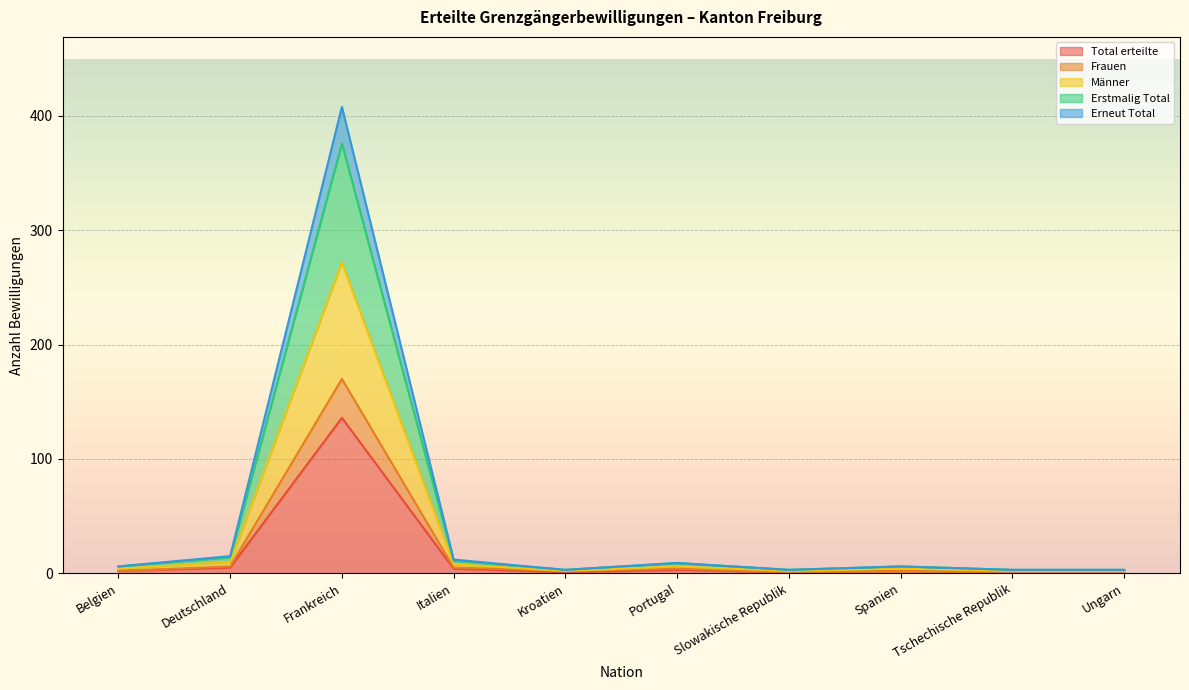

True or false: Erstmalig Total has a value of 3 at Kroatien.

True